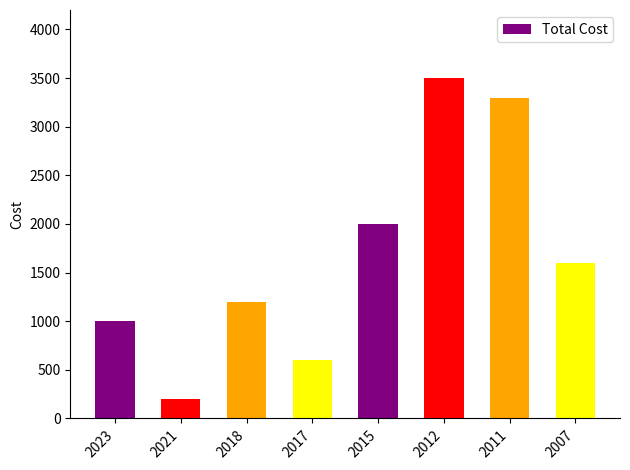

Reading left to right, extract all data points from this chart.

2023=1000	2021=200	2018=1200	2017=600	2015=2000	2012=3500	2011=3300	2007=1600